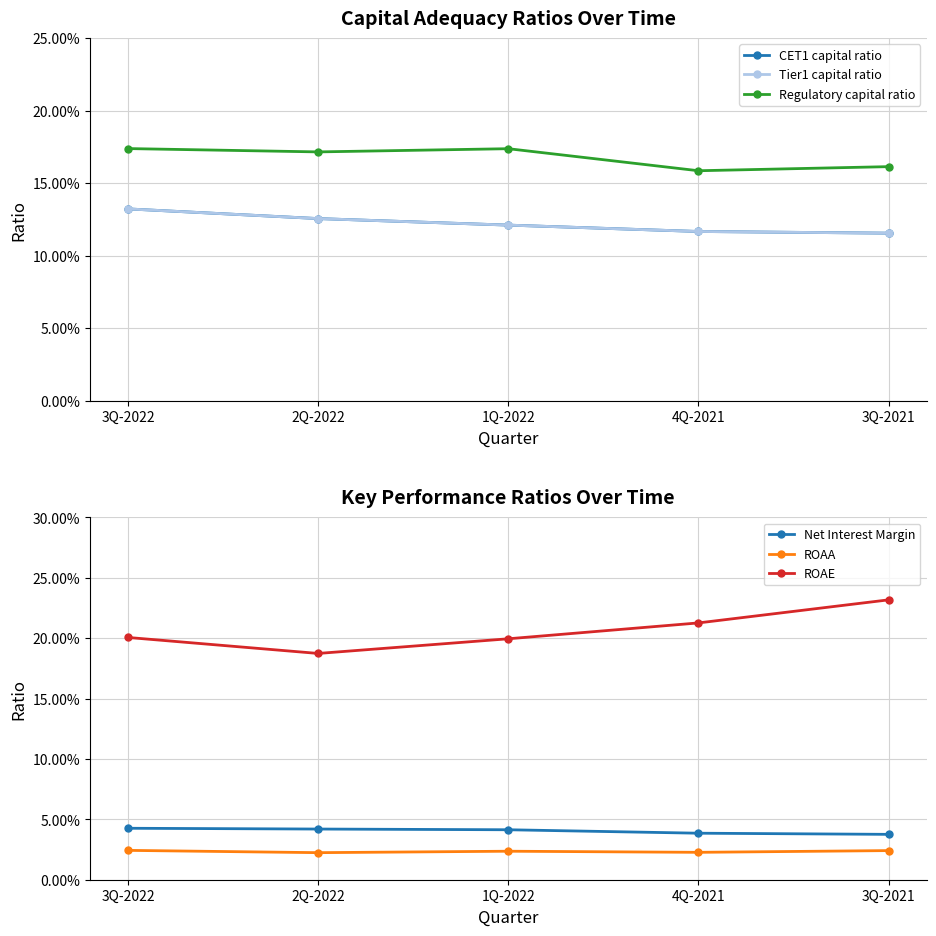

The value of Tier1 capital ratio at 4Q-2021 is 0.0. True or false?

False